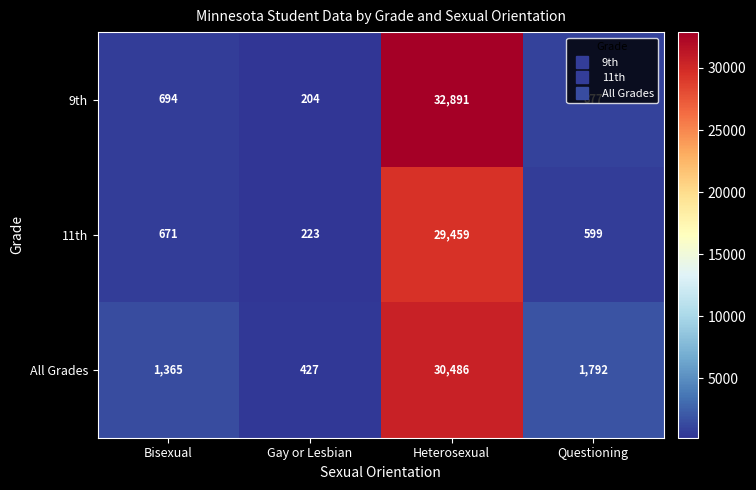

At Questioning, list the series in order from smallest to largest.

11th, 9th, All Grades